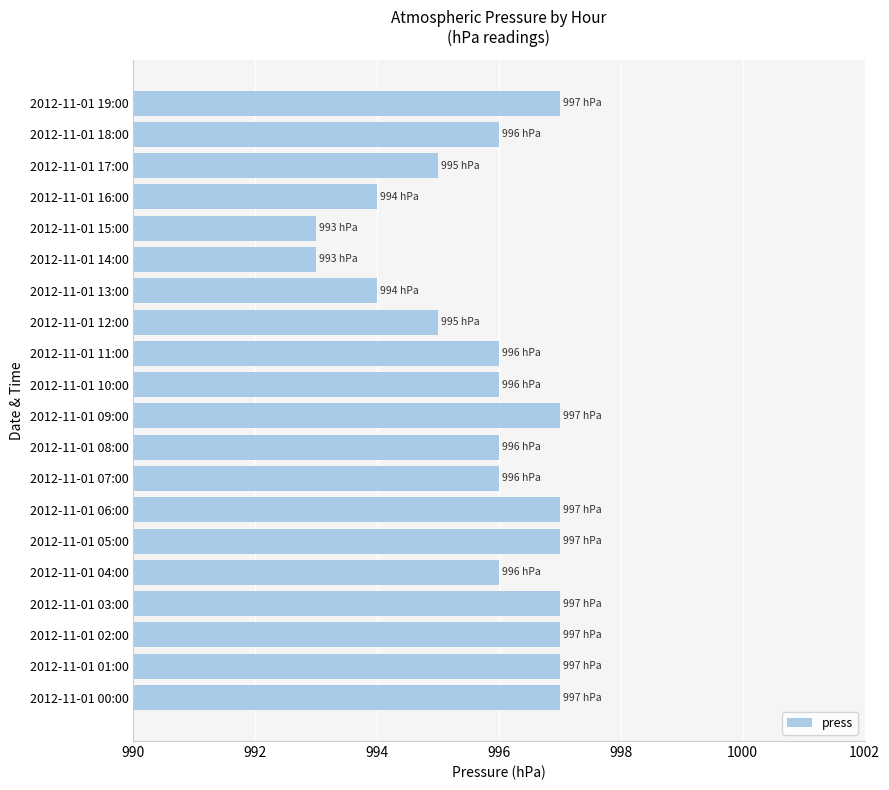

Approximately how many times larger is the value at 2012-11-01 16:00 compared to 2012-11-01 15:00?

1.0